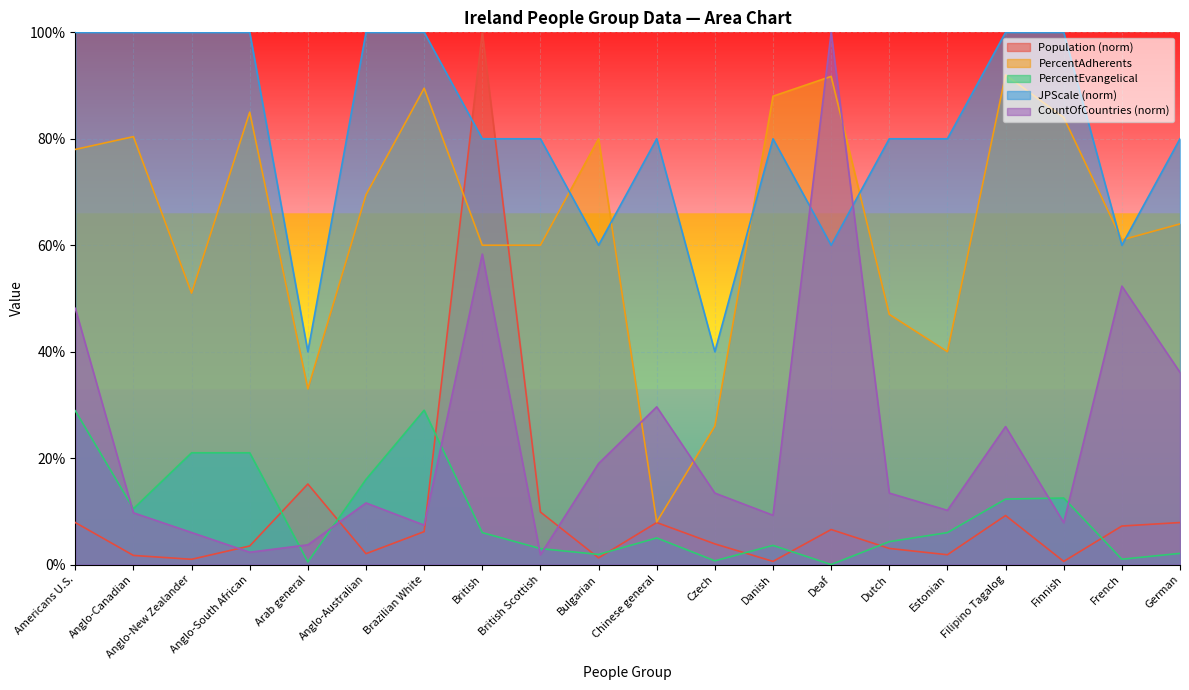

True or false: CountOfCountries has a value of 16.5 at Danish.

False